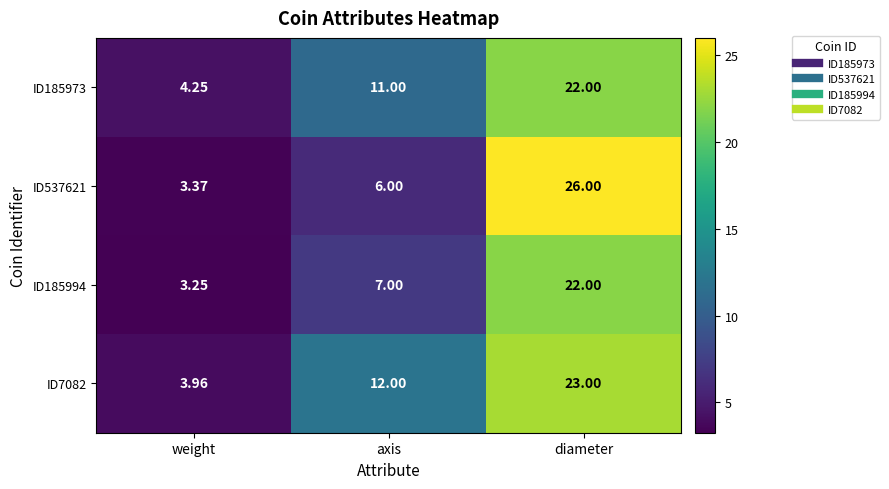

At which category is the sum across all series the highest?

diameter